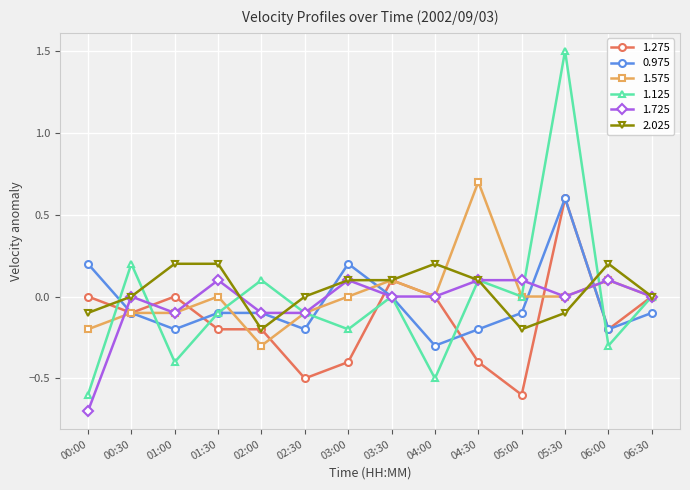

Count the number of categories in the chart.

14